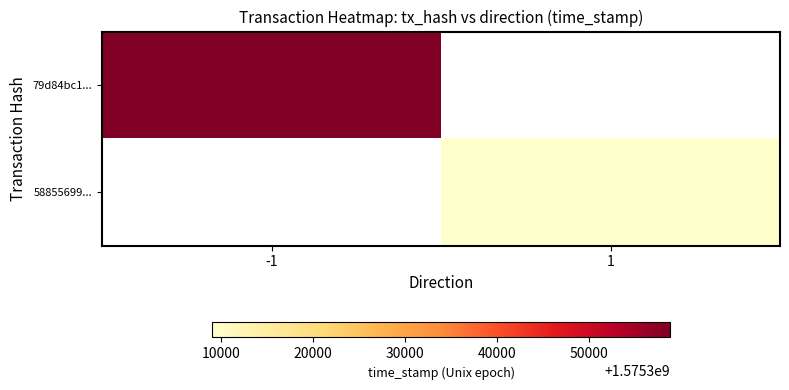

At how many categories does at least one series exceed 539423119?

2